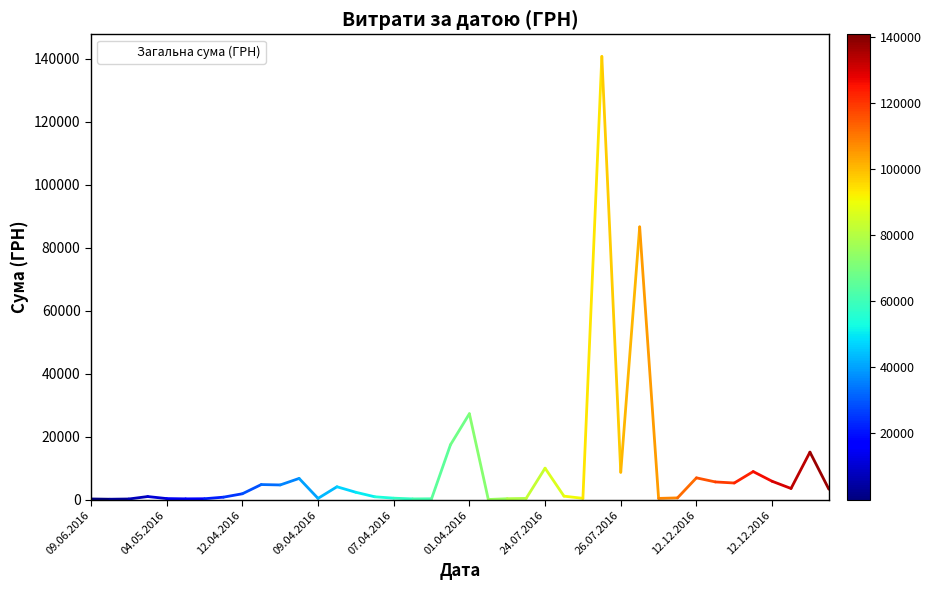

What is the difference between the maximum and minimum values?

140694.9